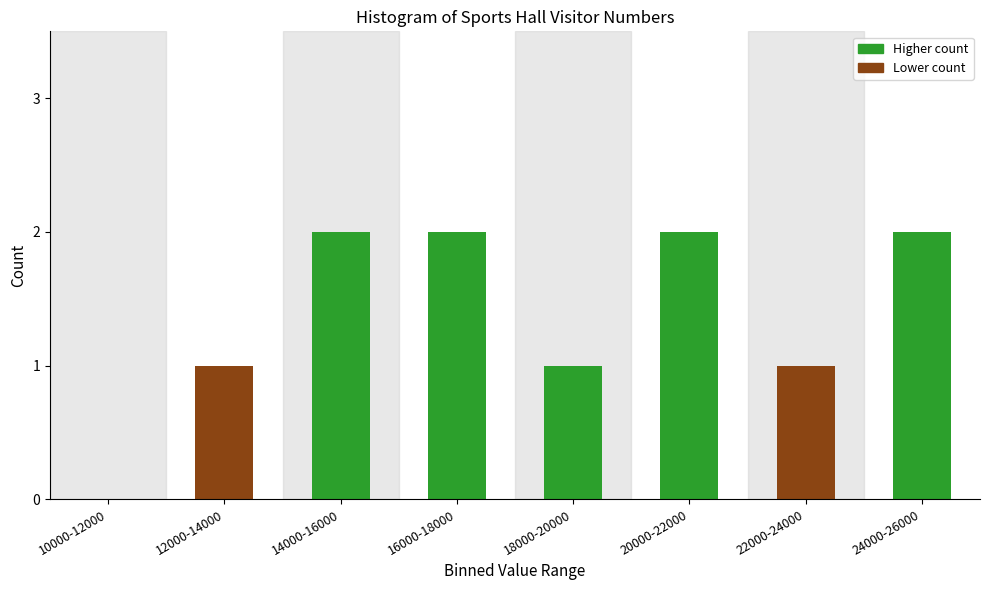

Reading left to right, extract all data points from this chart.

10000-12000=0	12000-14000=1	14000-16000=2	16000-18000=2	18000-20000=1	20000-22000=2	22000-24000=1	24000-26000=2